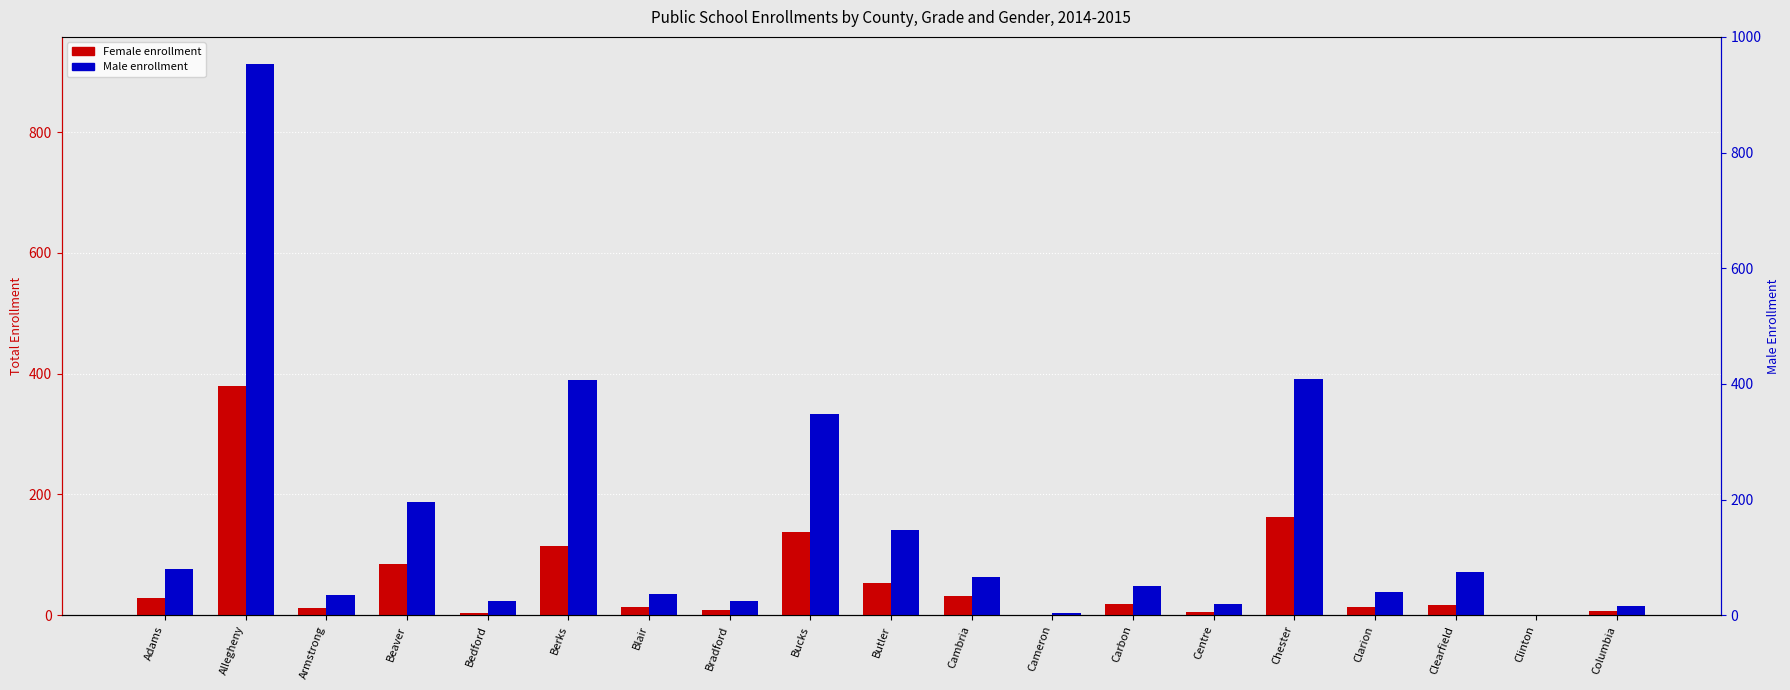

Which category has the lowest value in the Female series?

Cameron